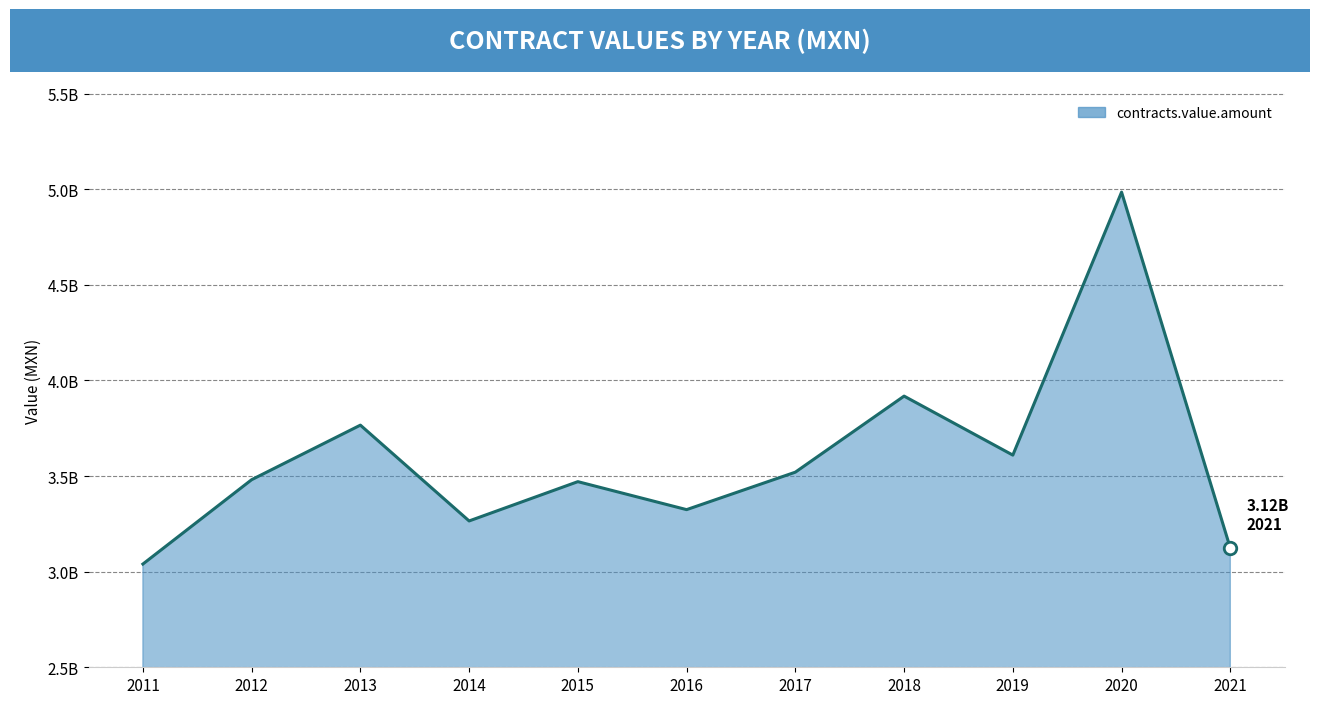

Does the chart have visible grid lines?

Yes